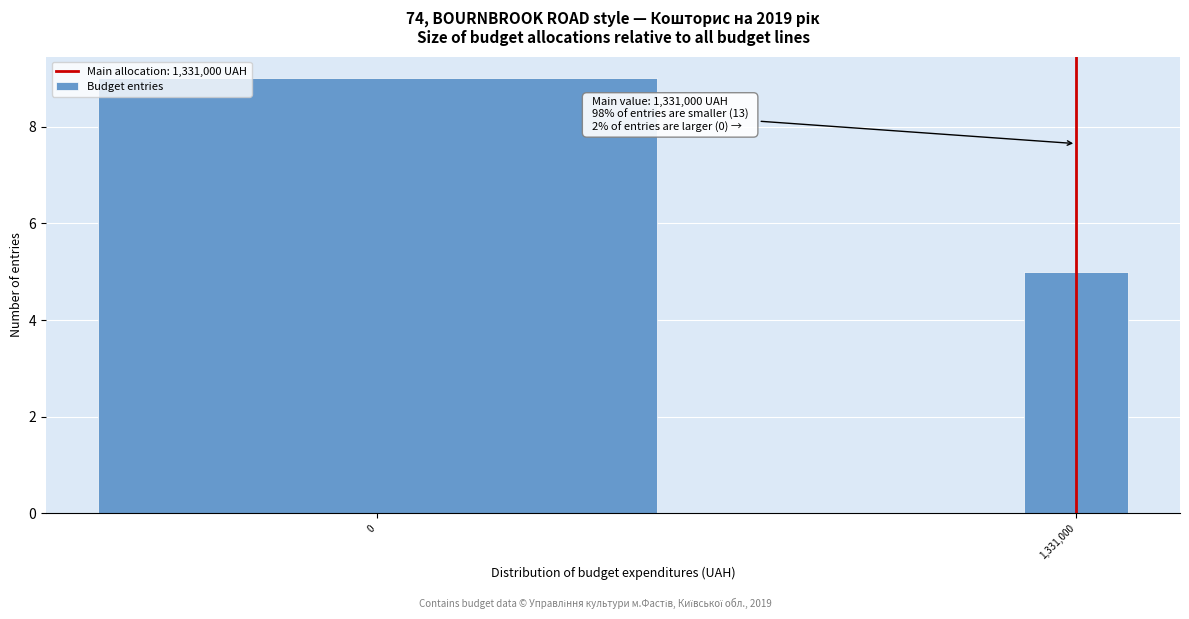

Reading left to right, transcribe all the data shown in this chart.

9	5